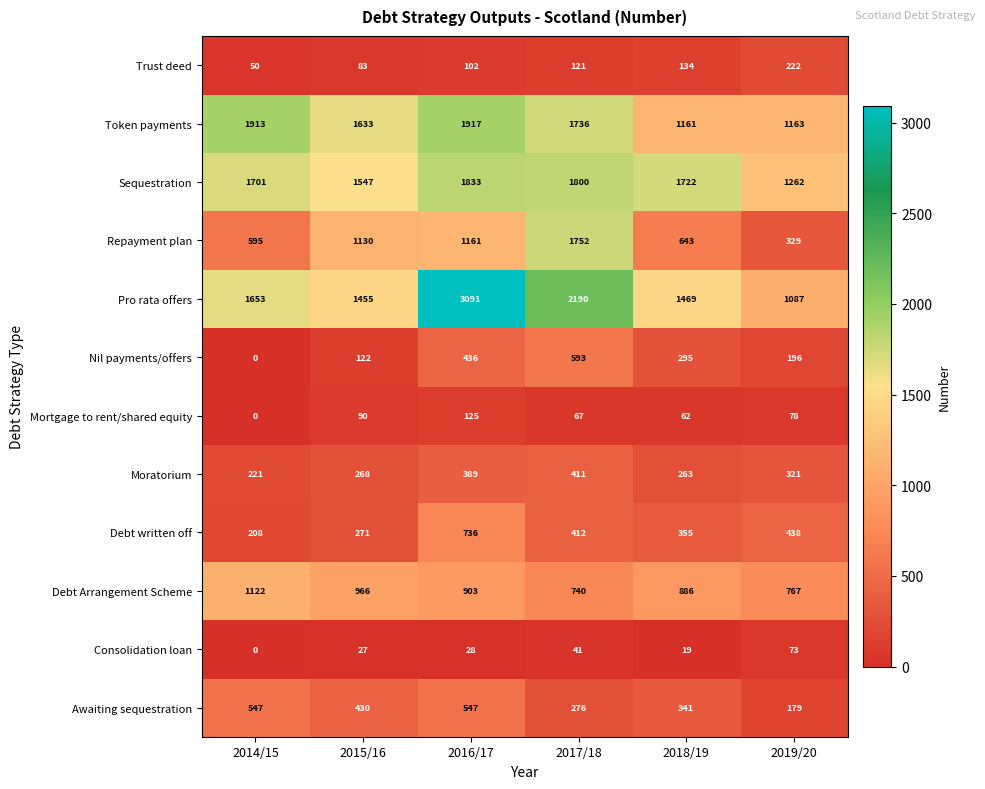

Which series has the largest range (max minus min)?

Pro rata offers